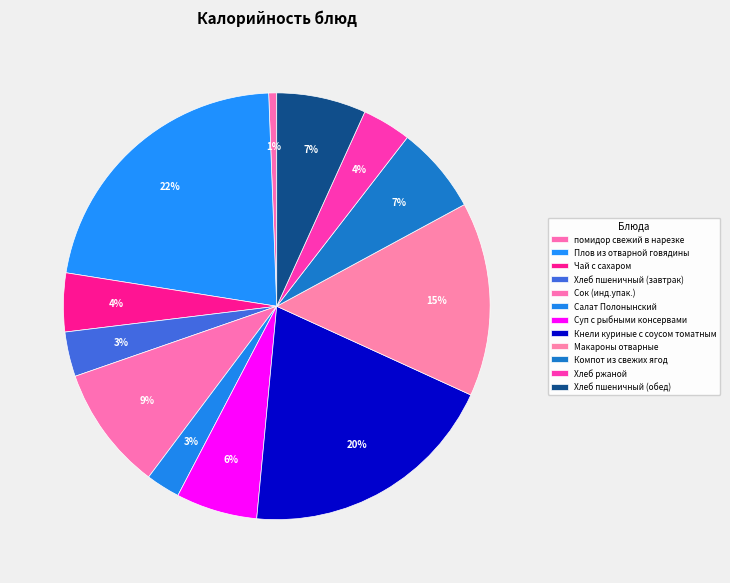

Is Плов из отварной говядины the majority of the pie?

No